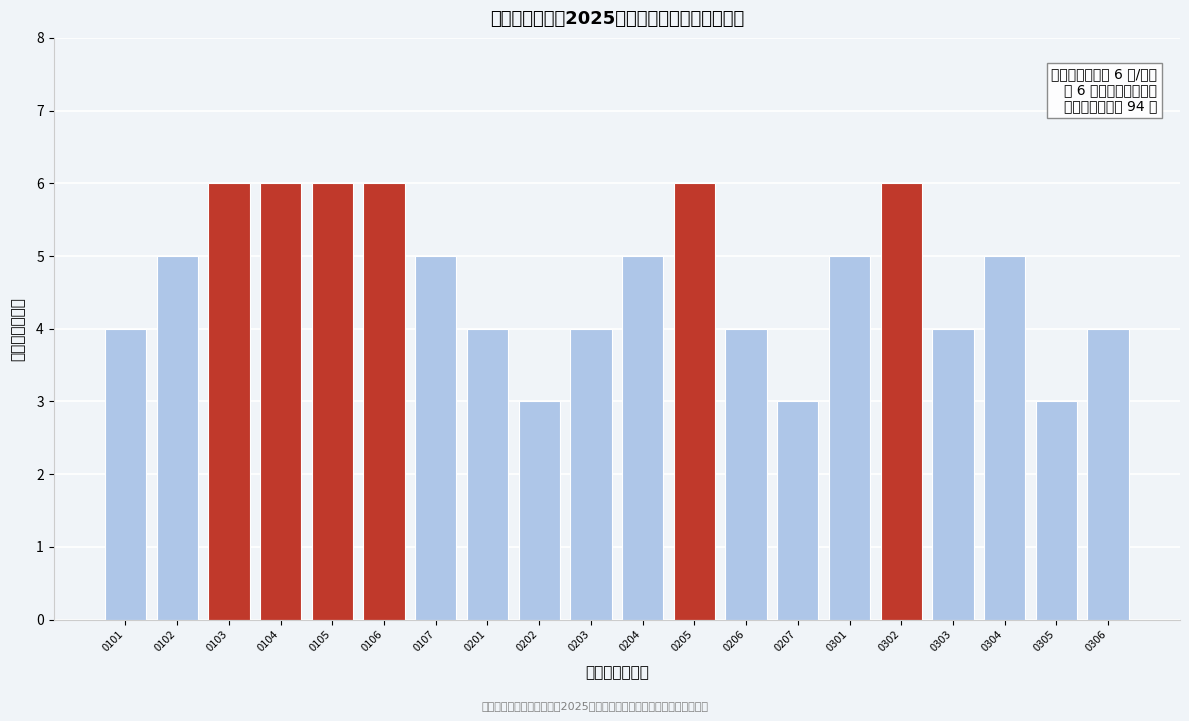

Reading left to right, what are all the values shown in this chart?

4	5	6	6	6	6	5	4	3	4	5	6	4	3	5	6	4	5	3	4